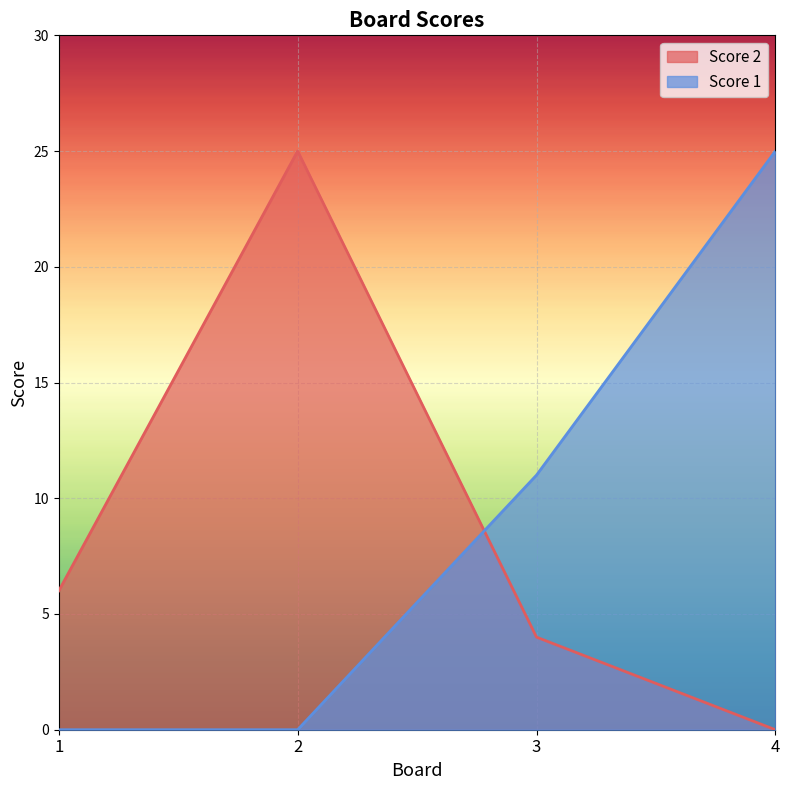

Reading right to left, extract all data points from this chart.

Score 2: 4=0	3=4	2=25	1=6
Score 1: 4=25	3=11	2=0	1=0